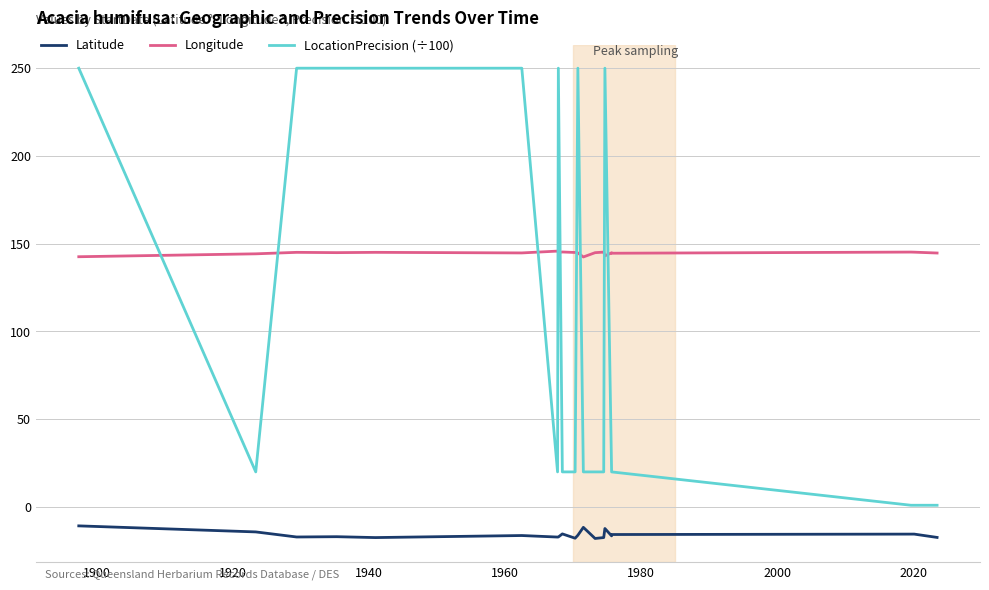

What is the sum of all Longitude values?

2892.6